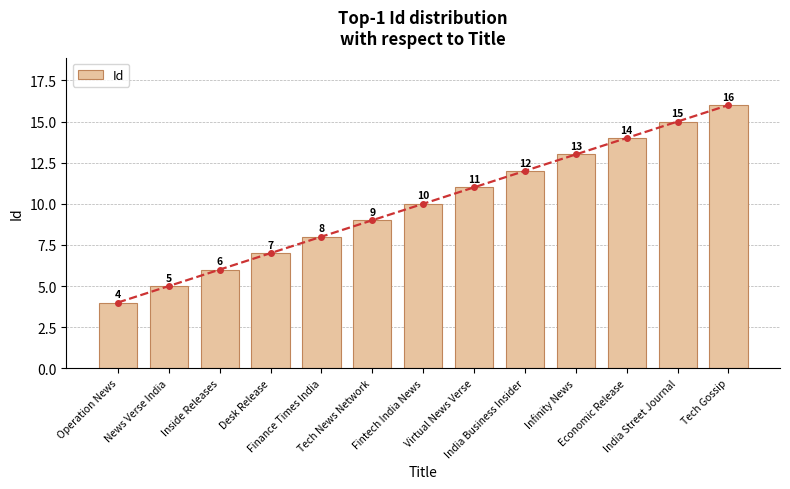

What is the change in value from Fintech India News to India Business Insider?

+2